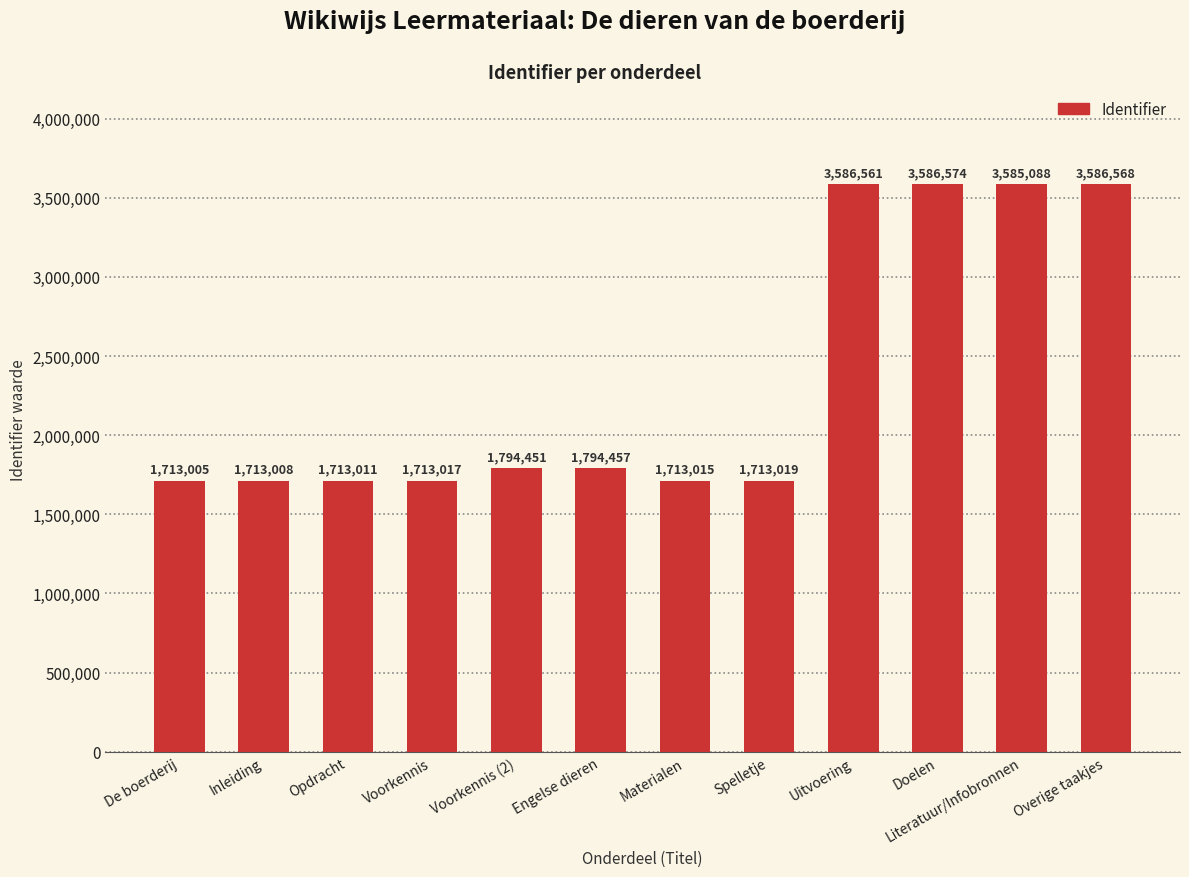

Does the chart contain any negative values?

No